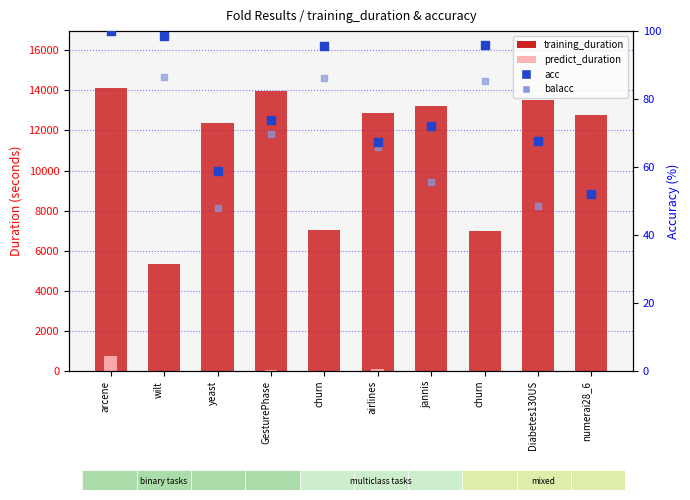

Which series contains the lowest Y value?

predict_duration